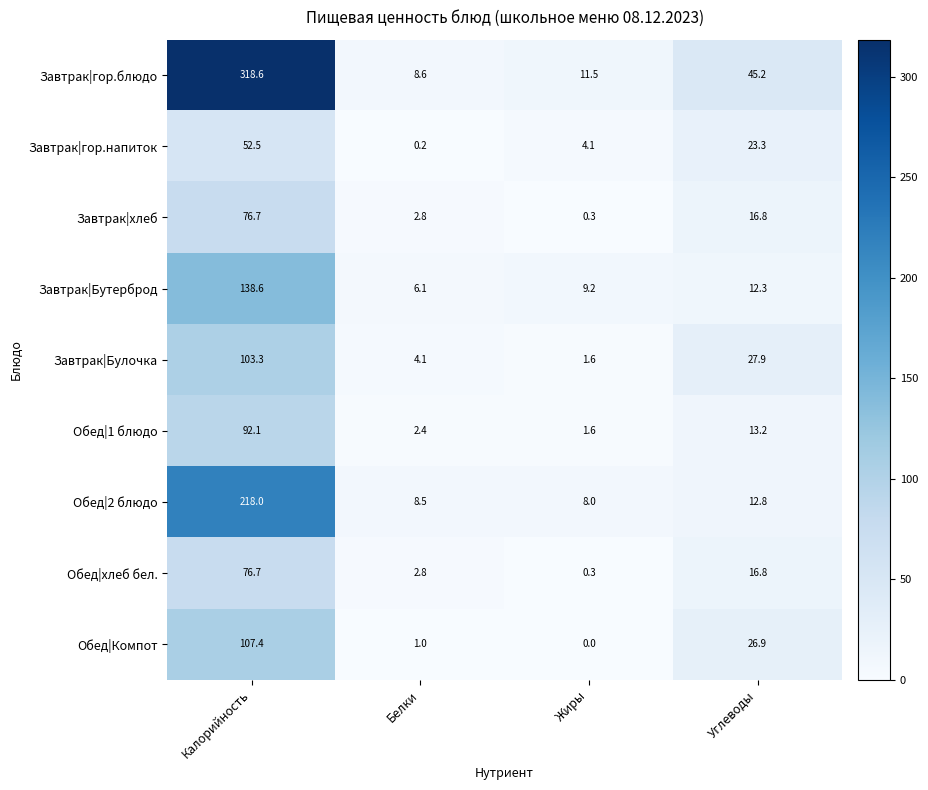

At which category is the sum across all series the highest?

Калорийность